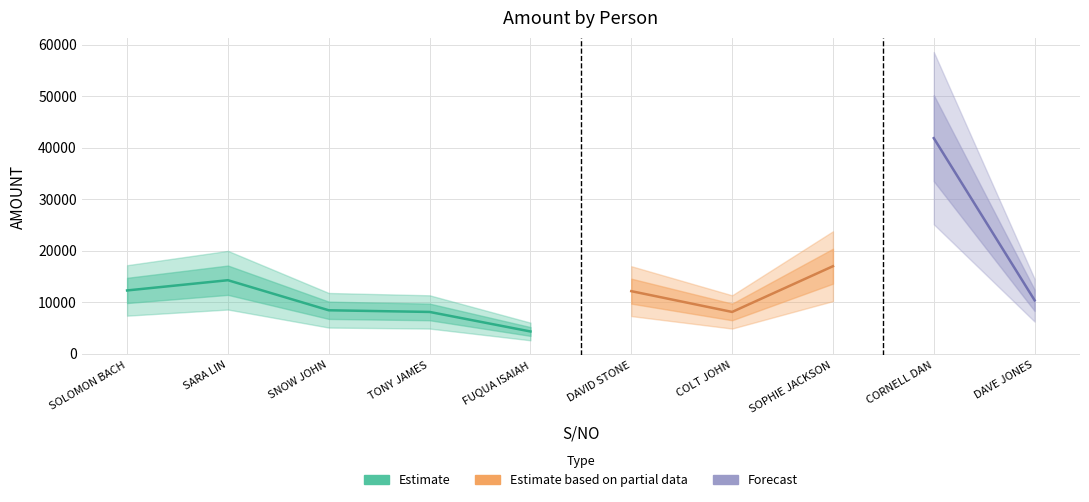

At which category does the chart reach its peak across all series?

CORNELL DAN